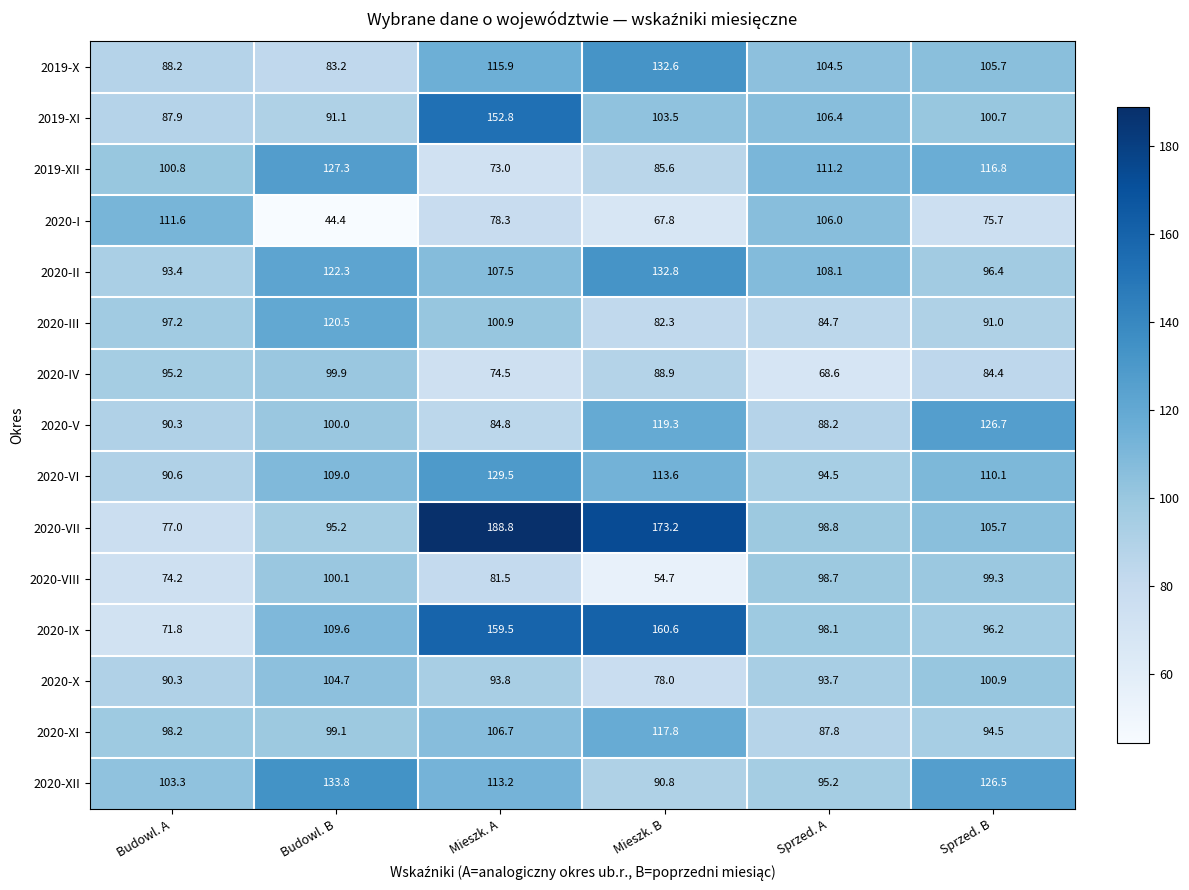

What is the total value across all series at Sprzed. A?

1444.5